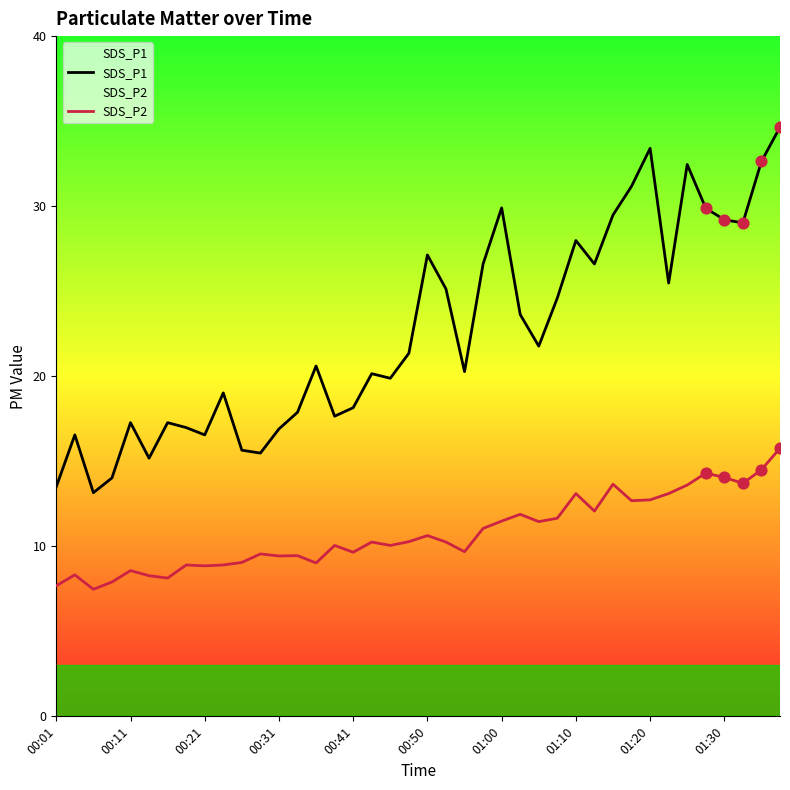

Which series has the largest total across all categories?

SDS_P1